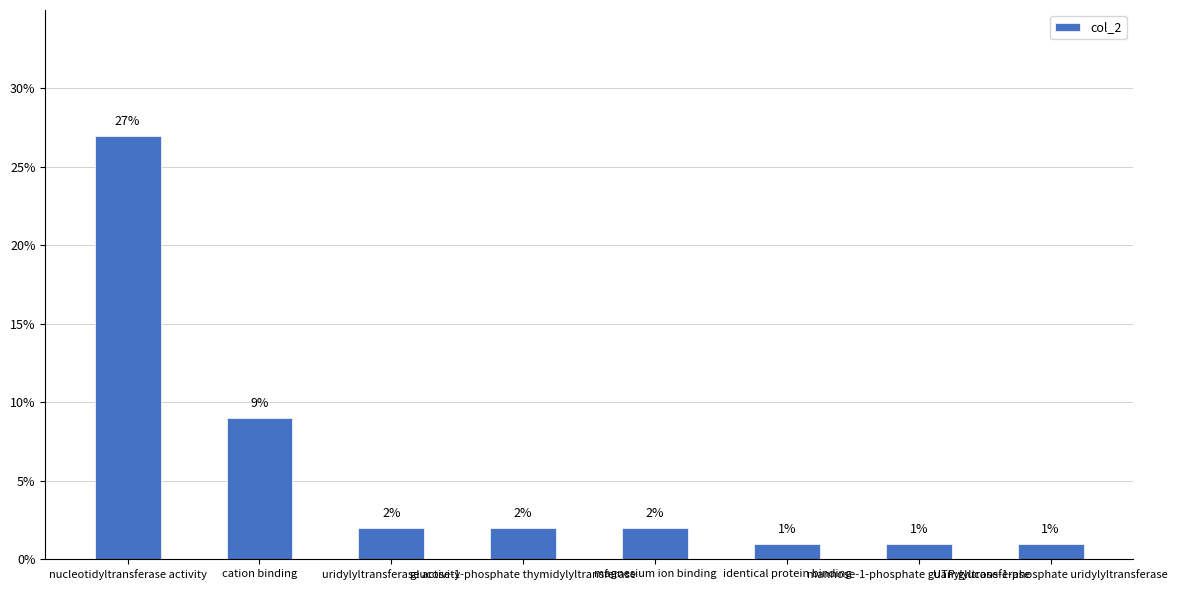

Which label corresponds to the largest value in the chart?

nucleotidyltransferase activity